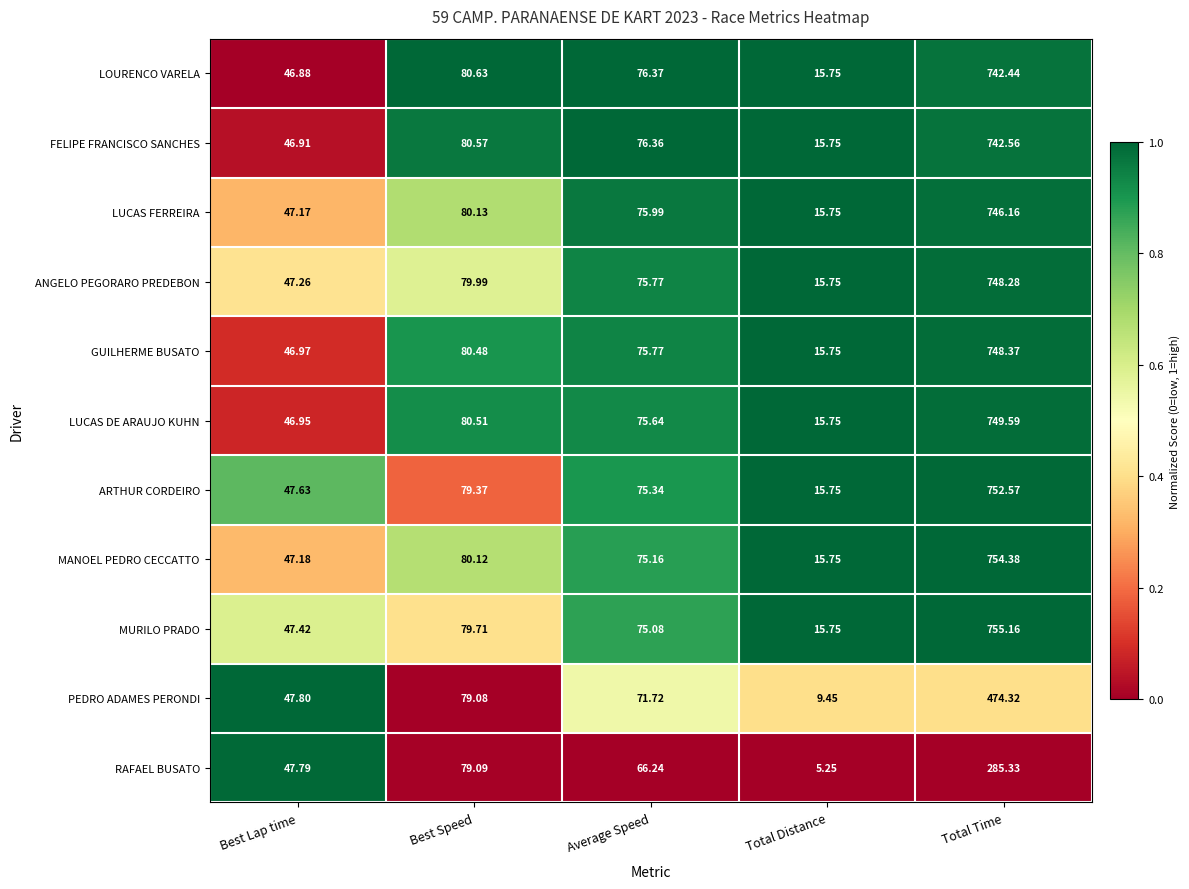

At which label does MANOEL PEDRO CECCATTO first exceed 75?

Best Speed